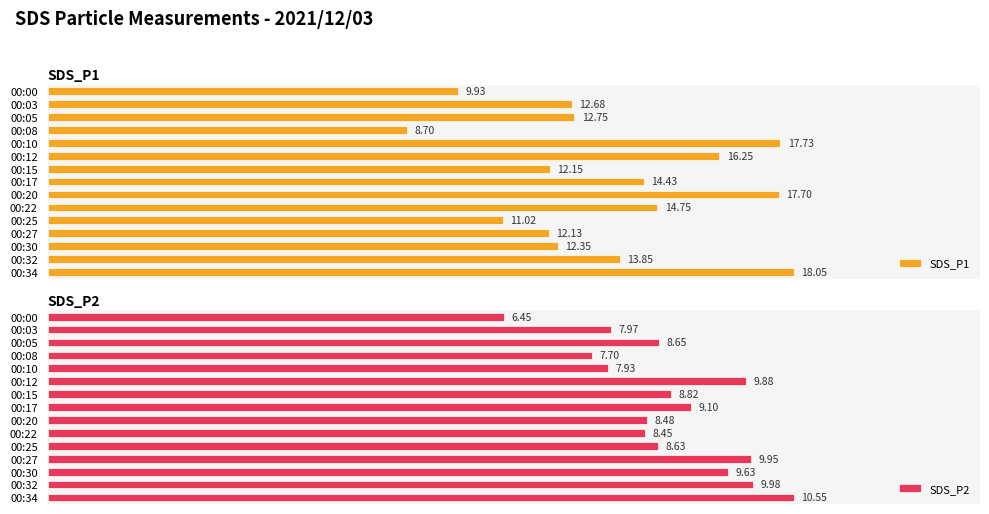

Reading left to right, extract all data points from this chart.

SDS_P1: 9.9	12.7	12.8	8.7	17.7	16.2	12.2	14.4	17.7	14.8	11.0	12.1	12.3	13.8	18.1
SDS_P2: 6.5	8.0	8.7	7.7	7.9	9.9	8.8	9.1	8.5	8.4	8.6	9.9	9.6	10.0	10.6